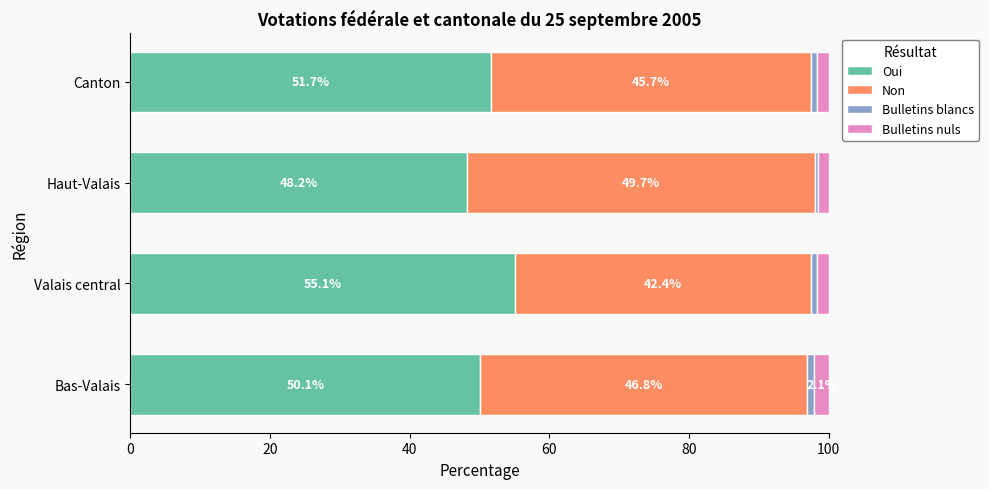

What is the total value across all series at Canton?

100.0